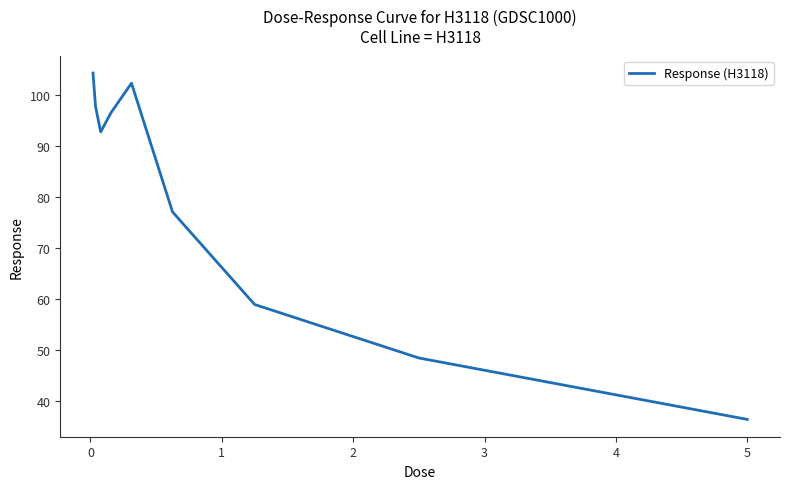

How many interior local peaks (higher than both neighbors) does the data have?

1